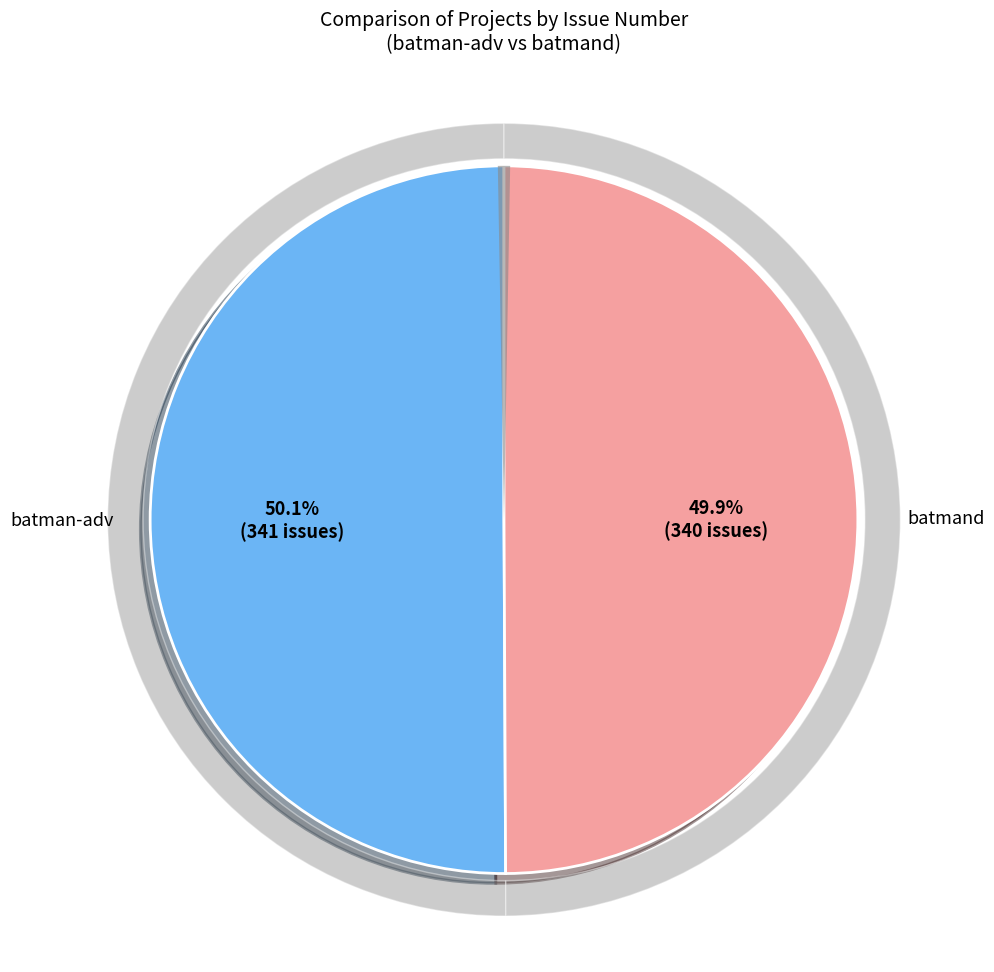

True or false: batman-adv accounts for 60% of the total.

False